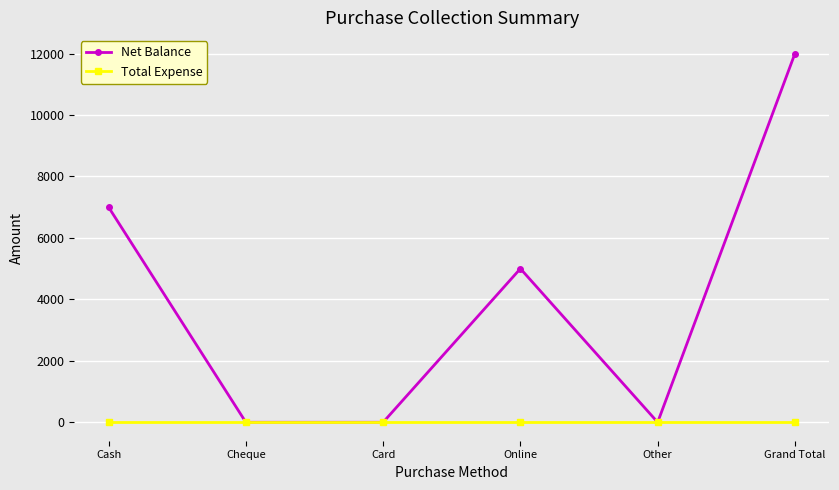

What position from the left is Online?

4